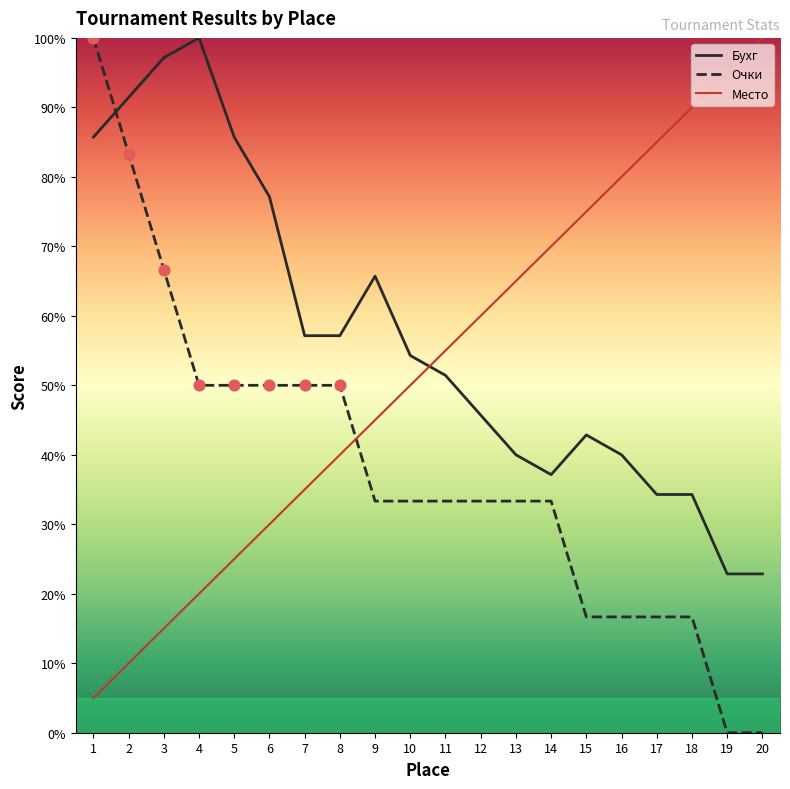

At how many categories does at least one series exceed 31?

20